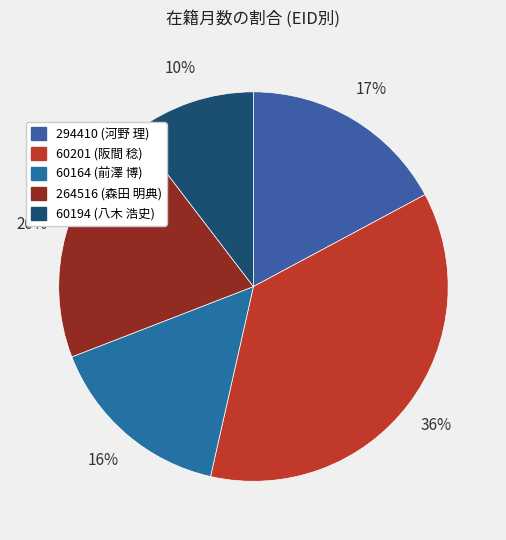

To the nearest percent, what is the combined percentage of 60164 and 60194?

26%